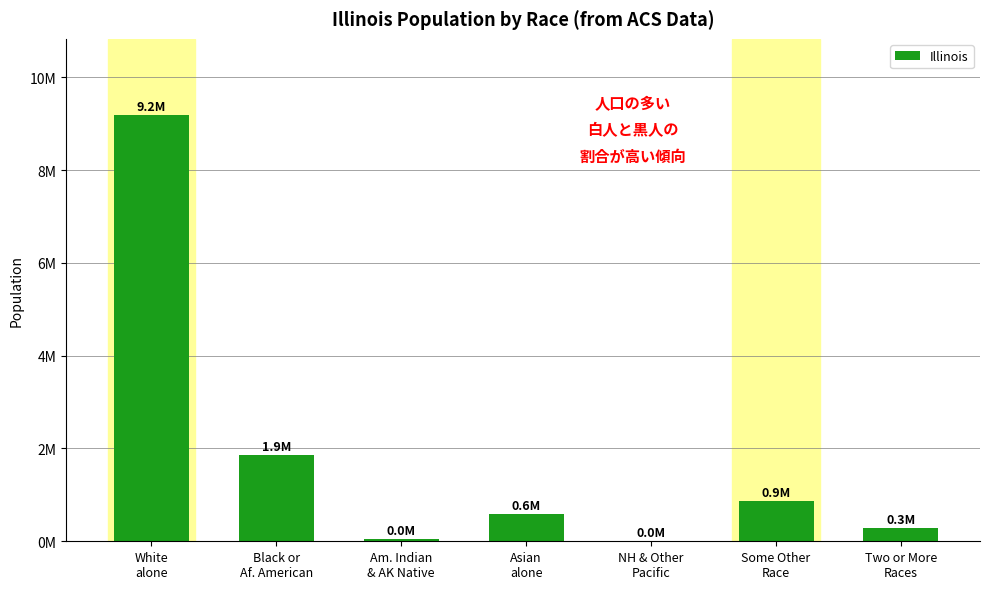

What is the difference between the values at Two or More
Races and Black or
Af. American?

1576432